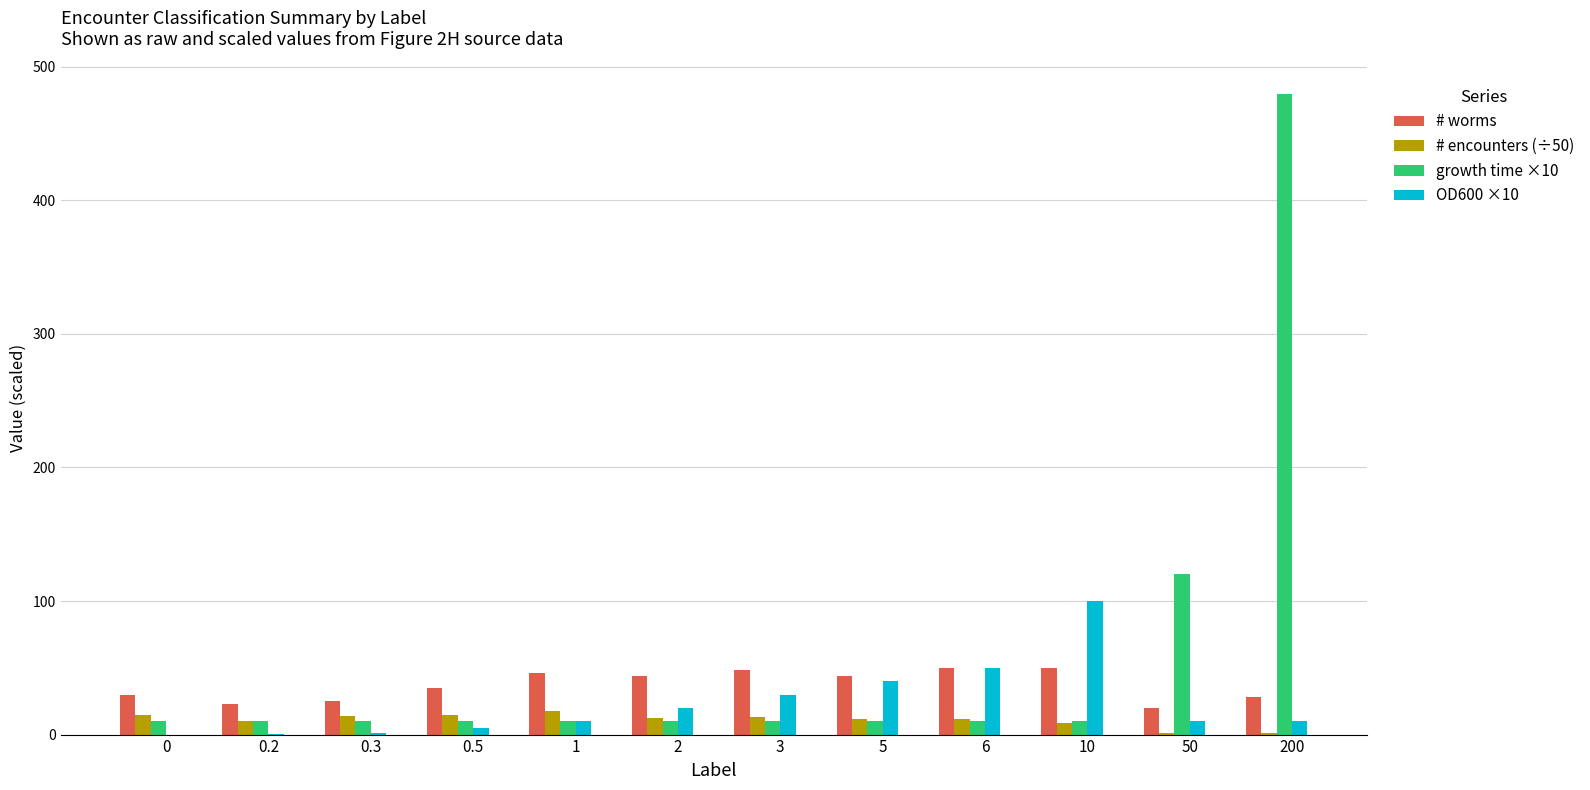

How many groups of bars are there?

12